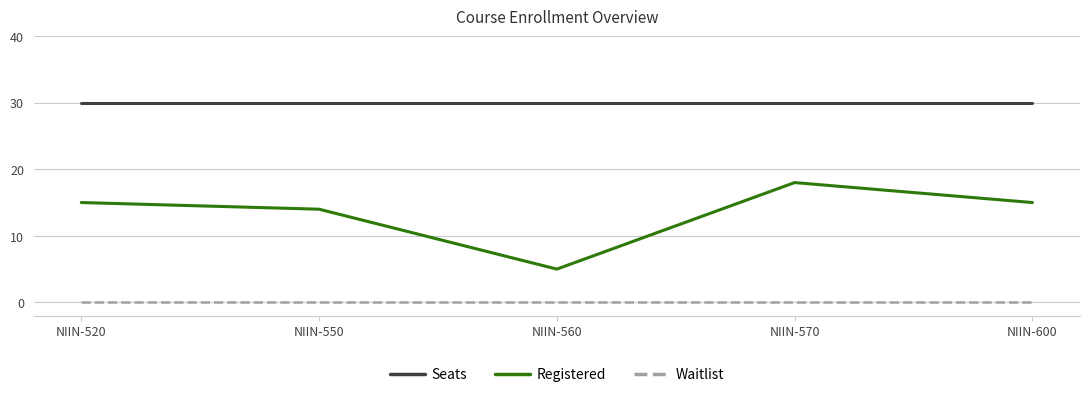

True or false: Seats and Registered cross at least once.

False